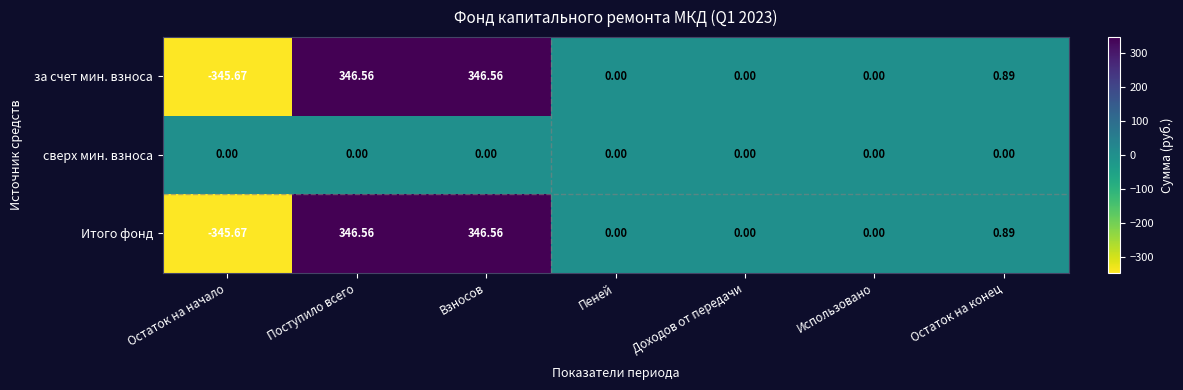

Is the value of Итого фонд at Взносов greater than the value of за счет мин. взноса at Остаток на начало?

Yes